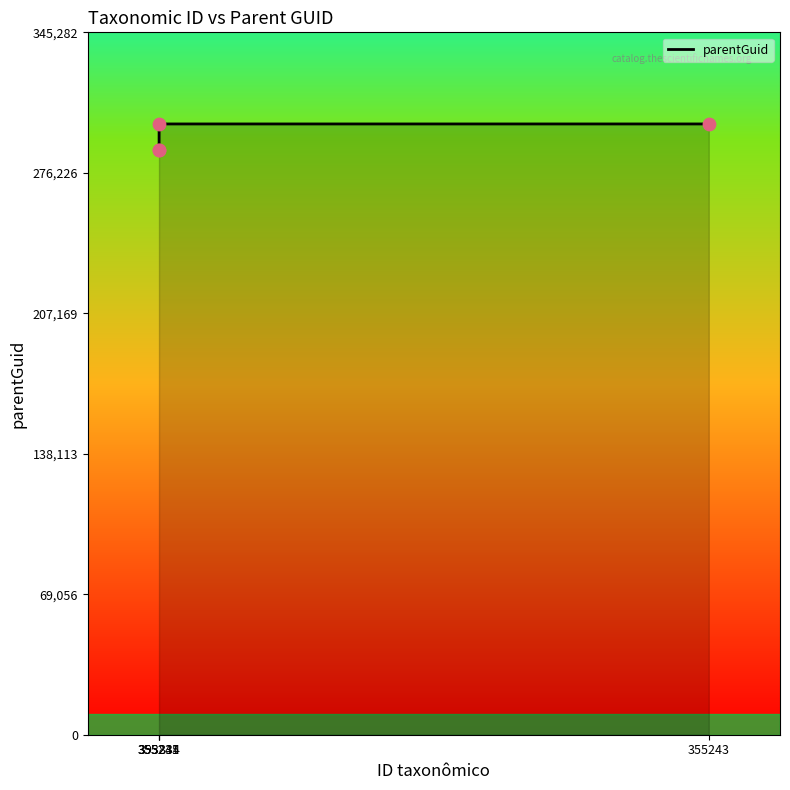

Which series has the largest Y range (max minus min)?

parentGuid_line